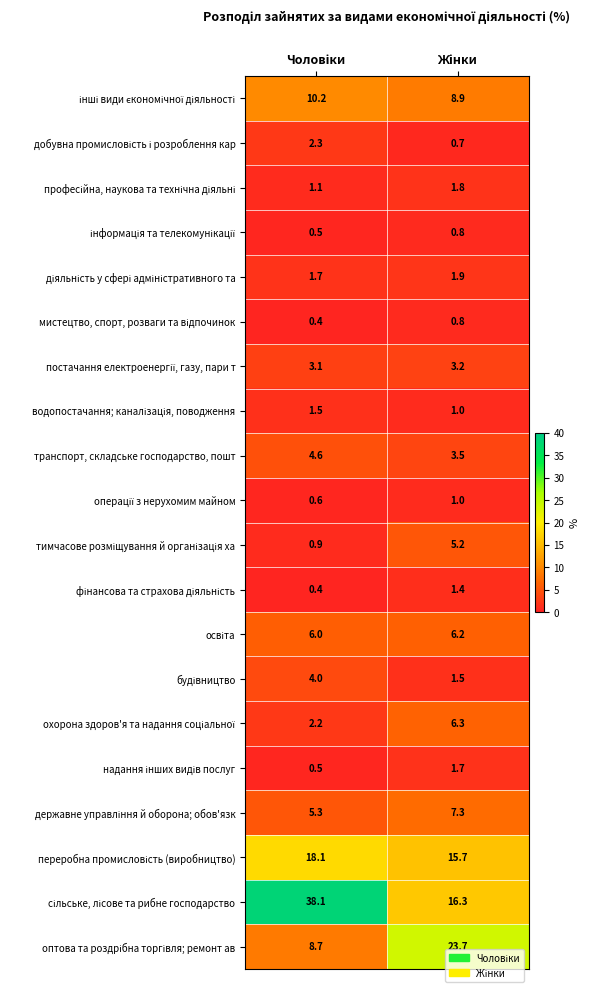

What is the smallest value displayed?

0.4